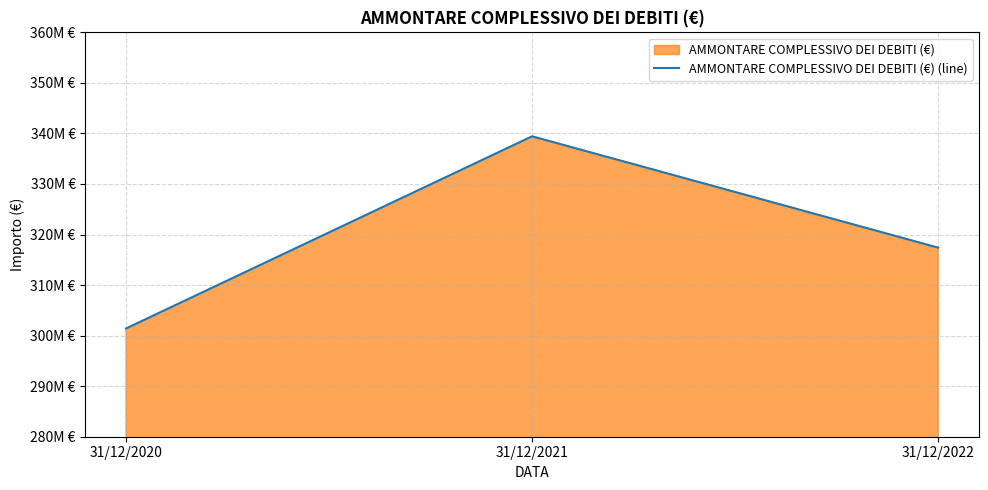

Rank the categories by value from highest to lowest.

31/12/2021, 31/12/2022, 31/12/2020